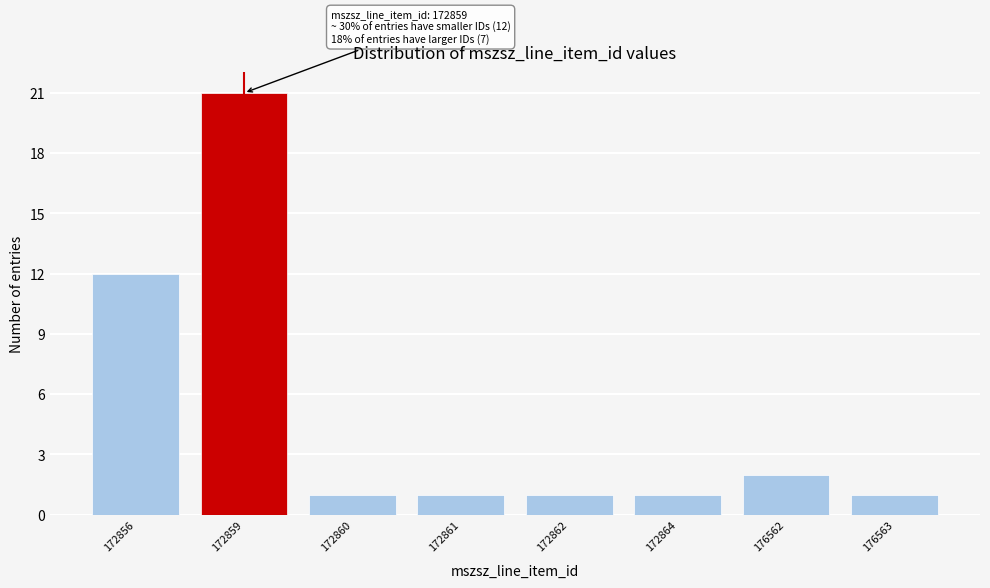

Reading left to right, extract all data points from this chart.

12	21	1	1	1	1	2	1